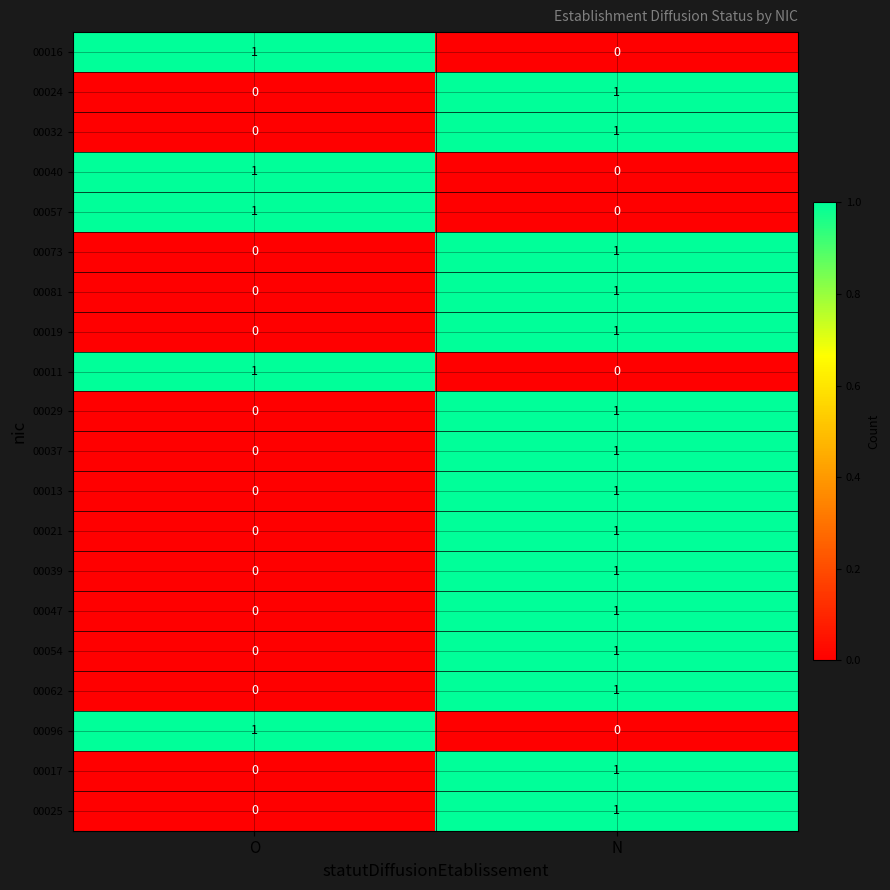

True or false: 00096 has a value of 0 at O.

False